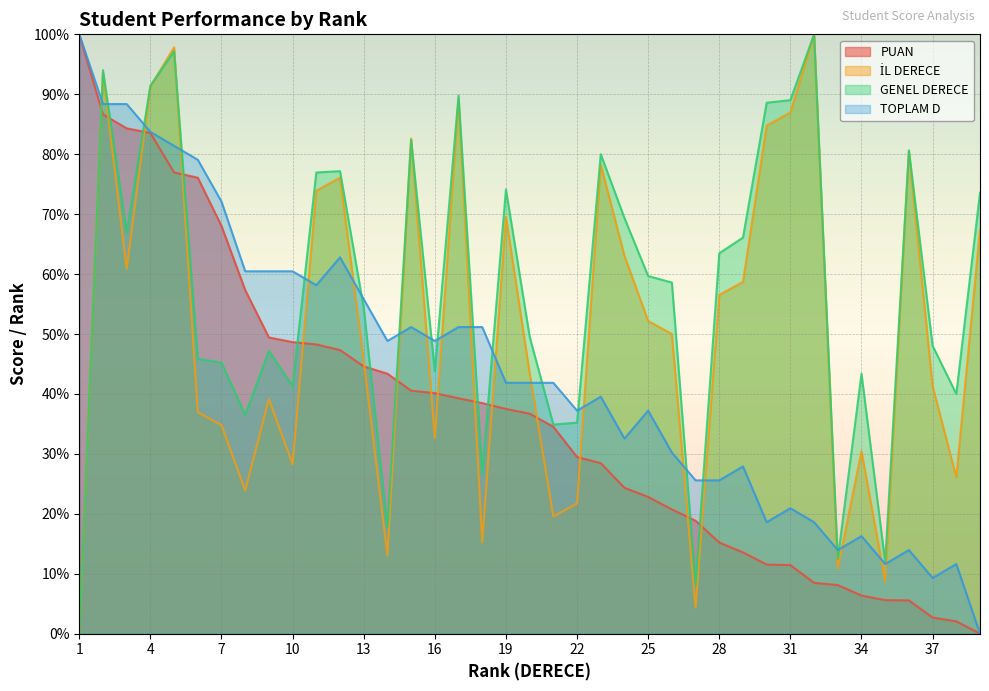

Where does the GENEL DERECE series first go above 58?

2